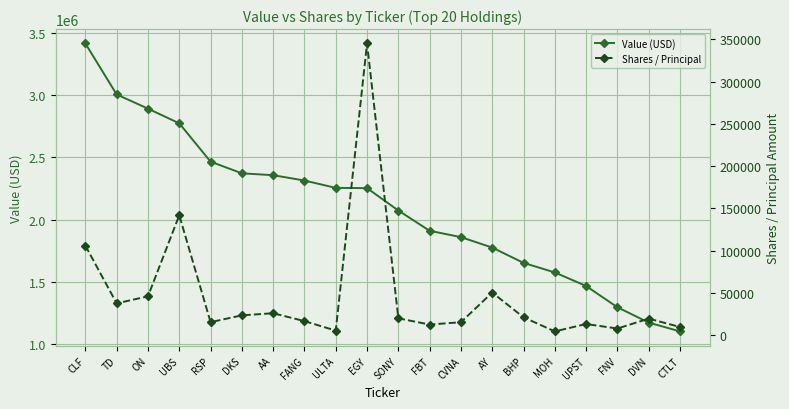

Where does the Value (USD) series first go above 2253000?

CLF